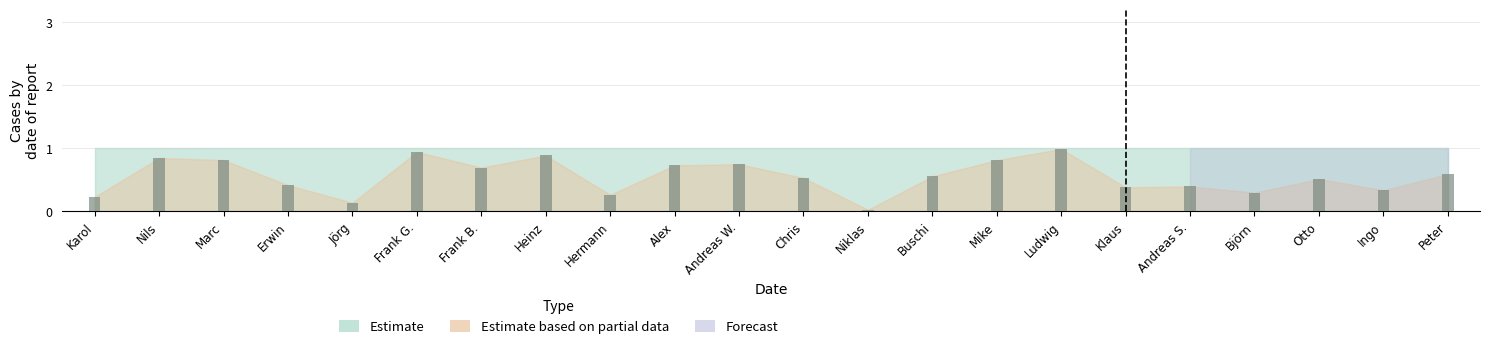

The value at Otto is 0.5. True or false?

True